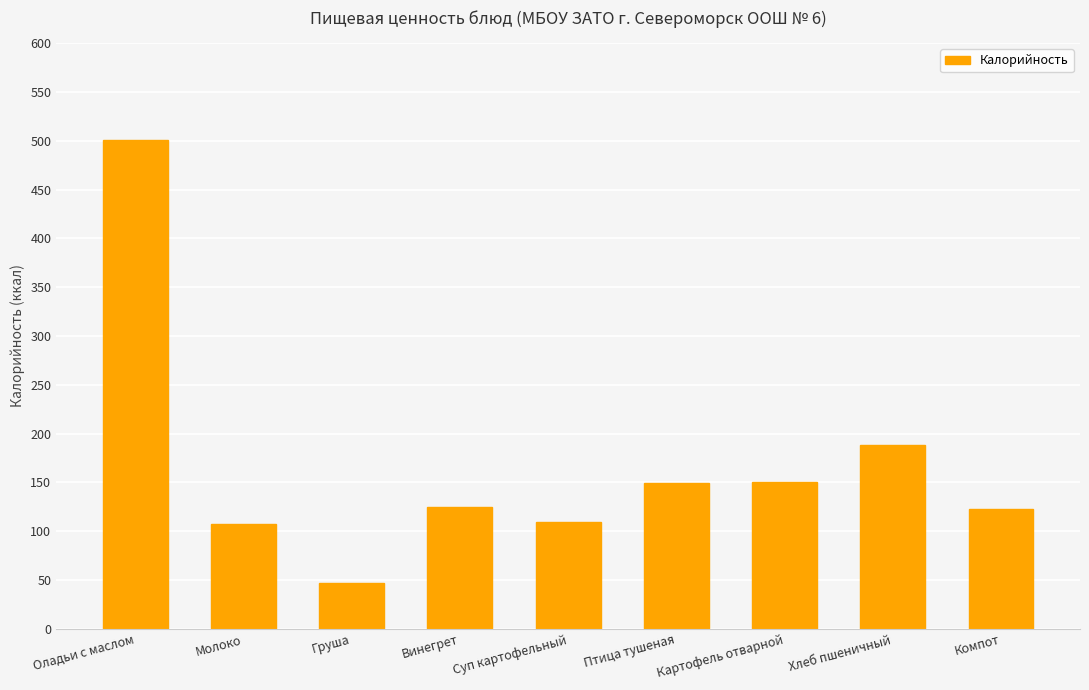

What is the approximate value at Птица тушеная?

149.4